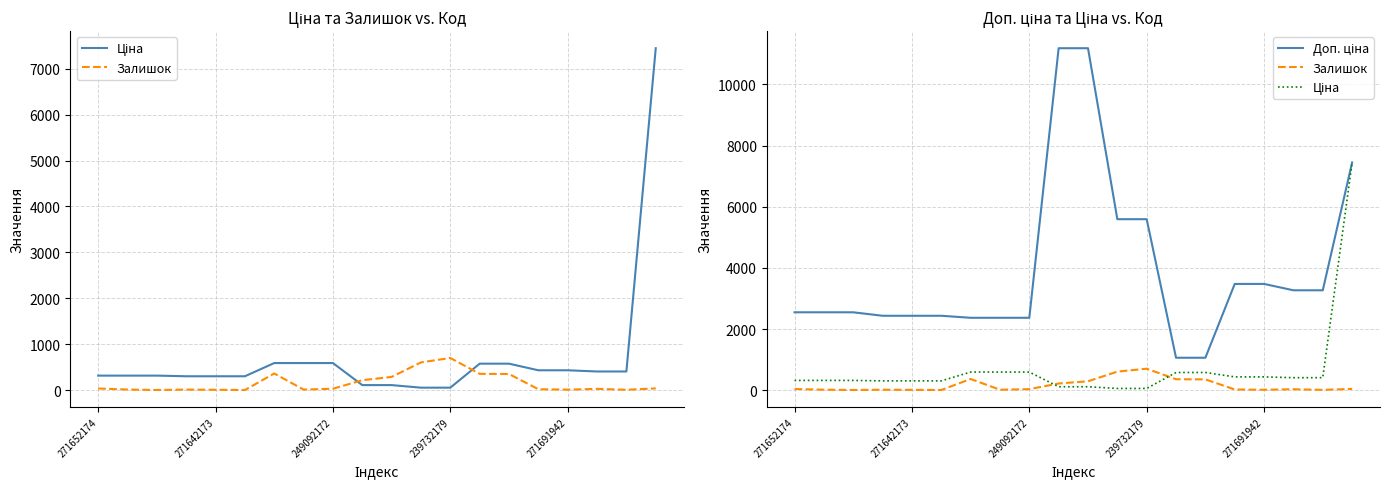

Is this an area chart (filled region under the line)?

No